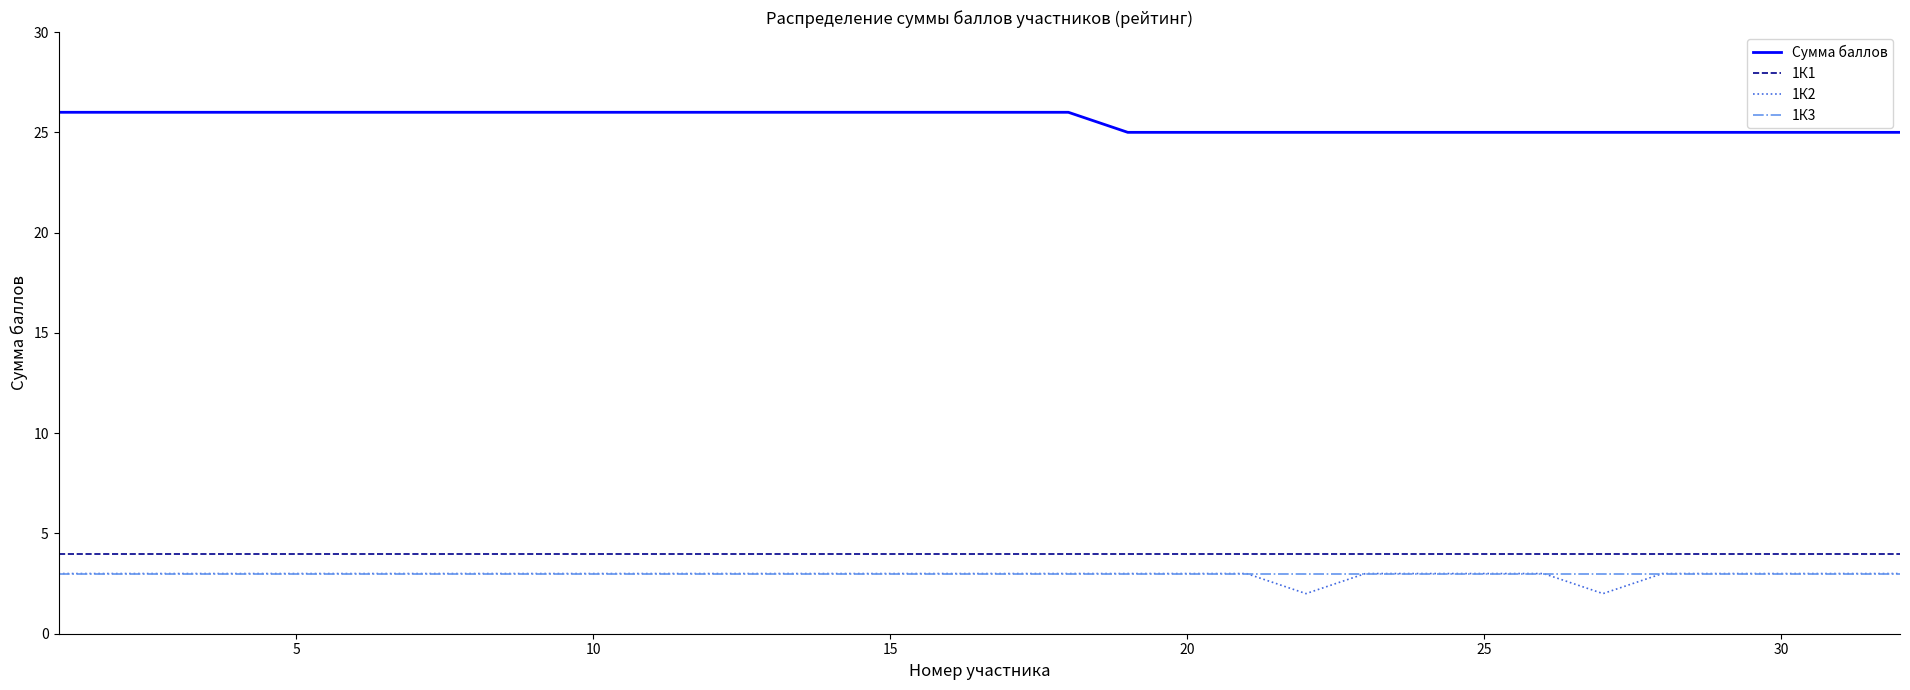

Which series has the largest total across all categories?

Сумма баллов